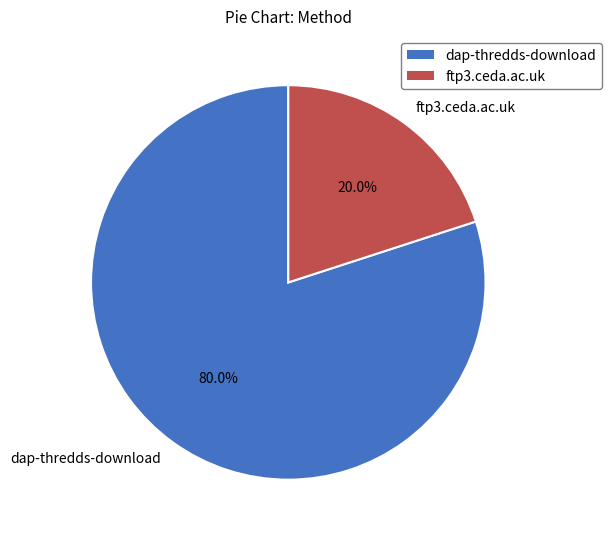

To the nearest percent, what is the average slice percentage?

50%